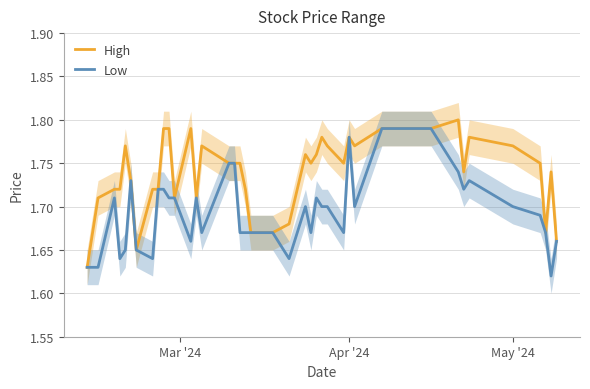

Which series has the largest range (max minus min)?

High